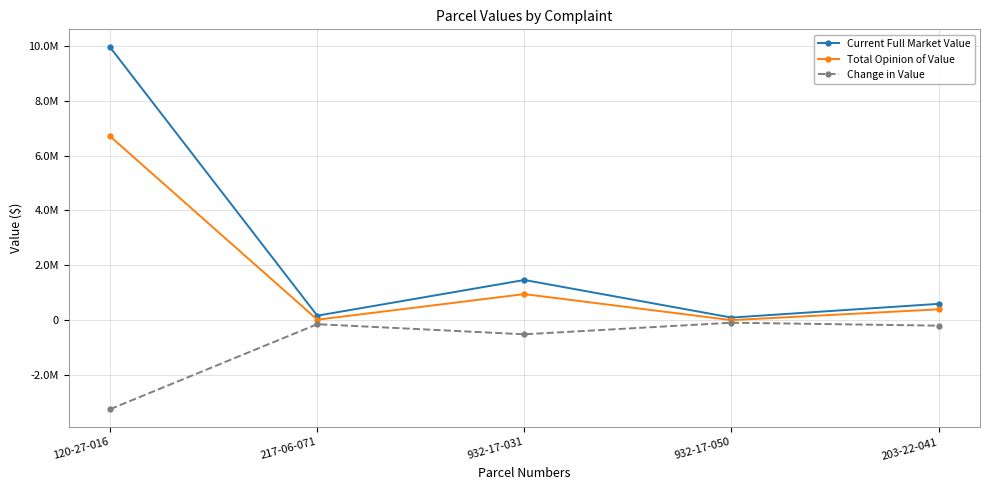

Reading right to left, what are all the values shown in this chart?

Current Full Market Value: 595000.0	94400.0	1465400.0	163400.0	9945000.0
Total Opinion of Value: 395000.0	1000.0	950000.0	17406.3	6700000.0
Change in Value: -200000.0	-93400.0	-515400.0	-145993.7	-3245000.0